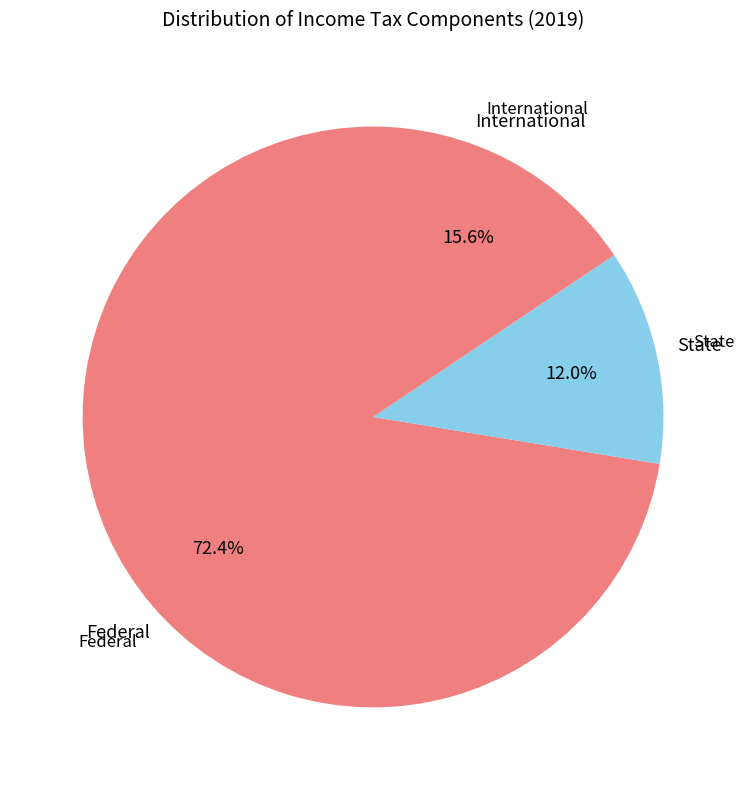

What is the smallest slice in the pie chart?

State